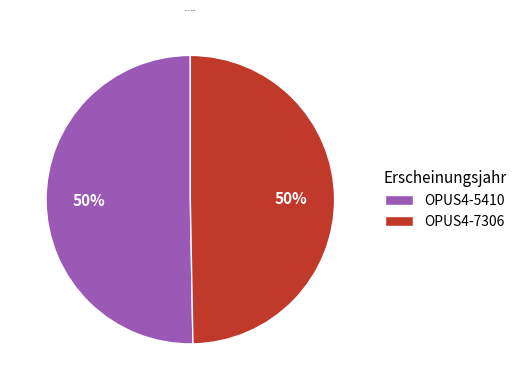

To the nearest percent, what is the average slice percentage?

50%